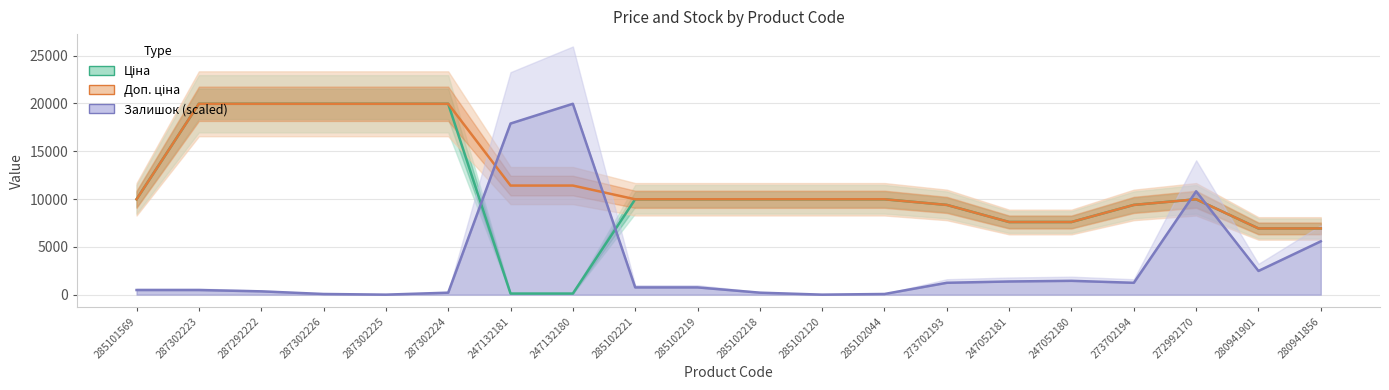

What is the difference between the Залишок (scaled) values at 285102219 and 272992170?

10050.9